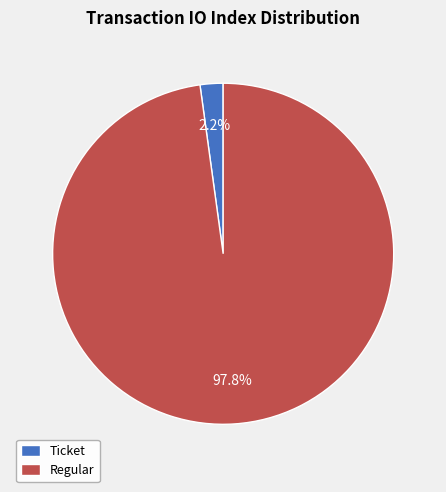

What is the smallest slice in the pie chart?

Ticket